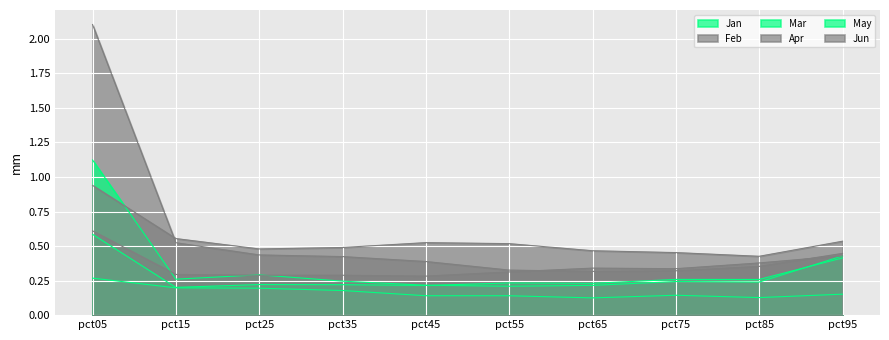

What is the sum of all Jun values?

5.4